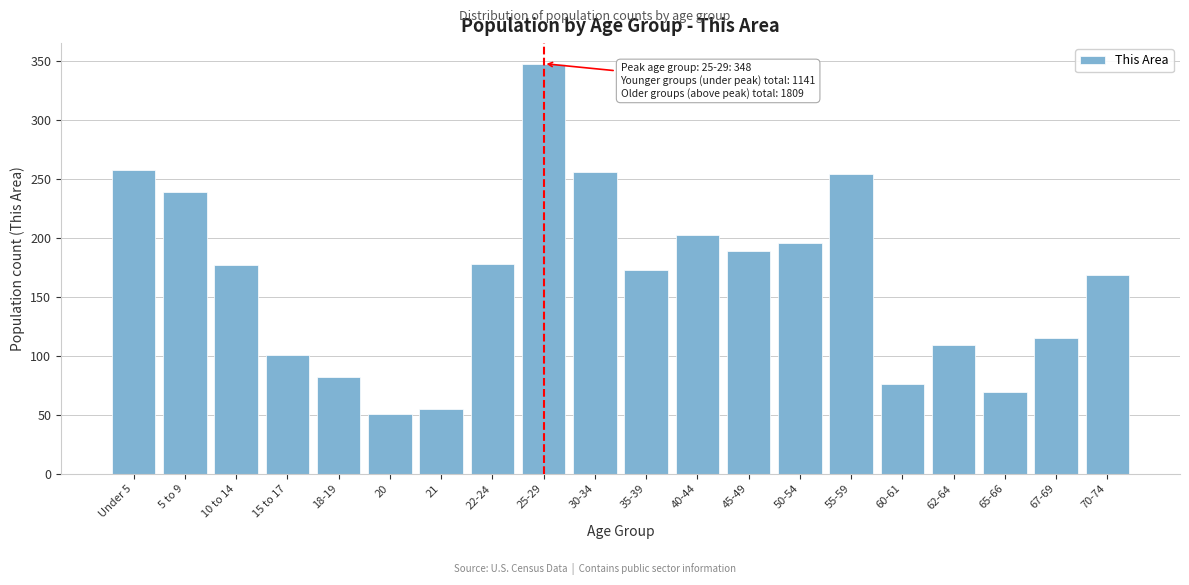

What is the change in value from 5 to 9 to 65-66?

-170